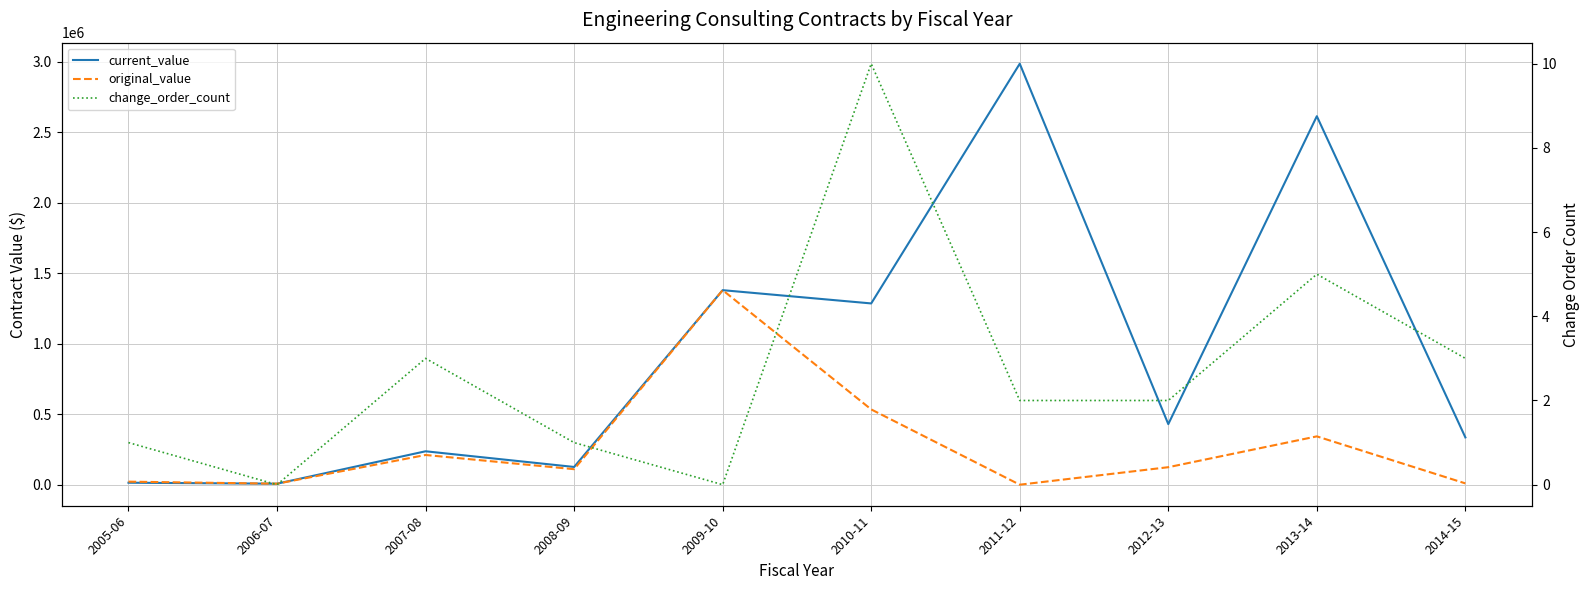

Where is the first local minimum for current_value?

2006-07